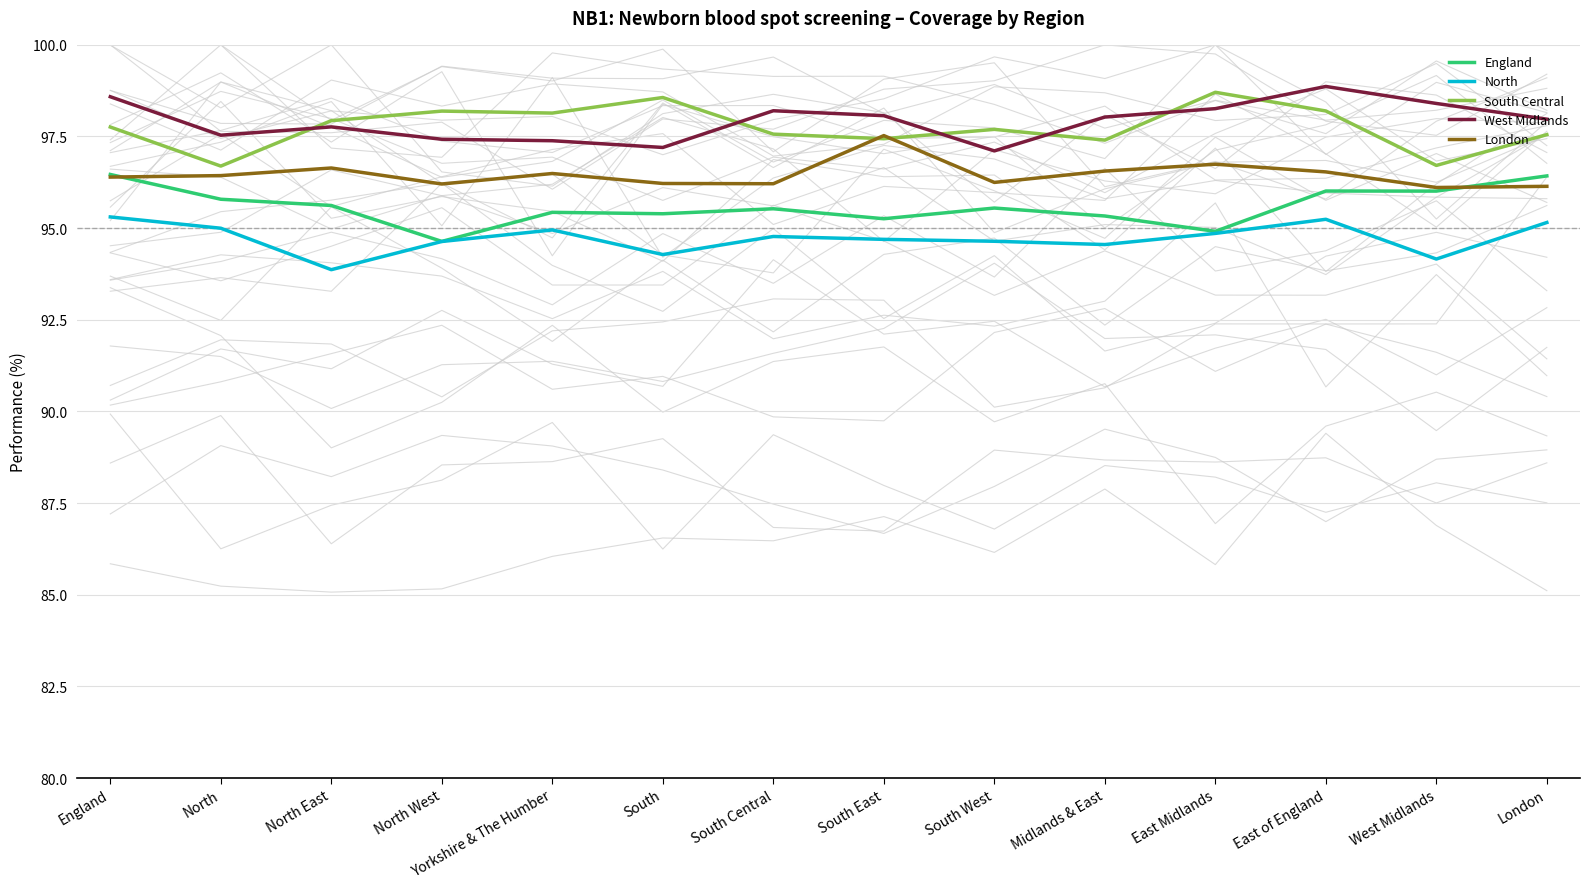

At which label is England closest to 95?

East Midlands